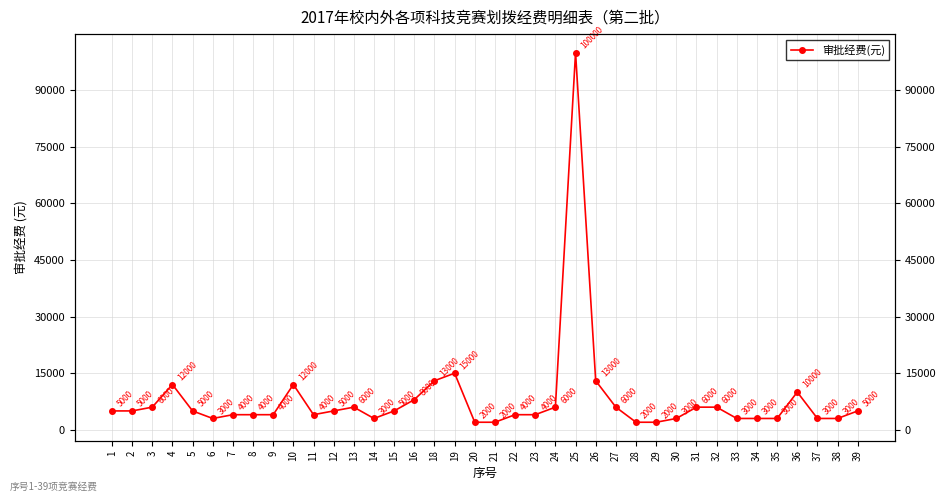

At which category does the data reach its first local peak?

4